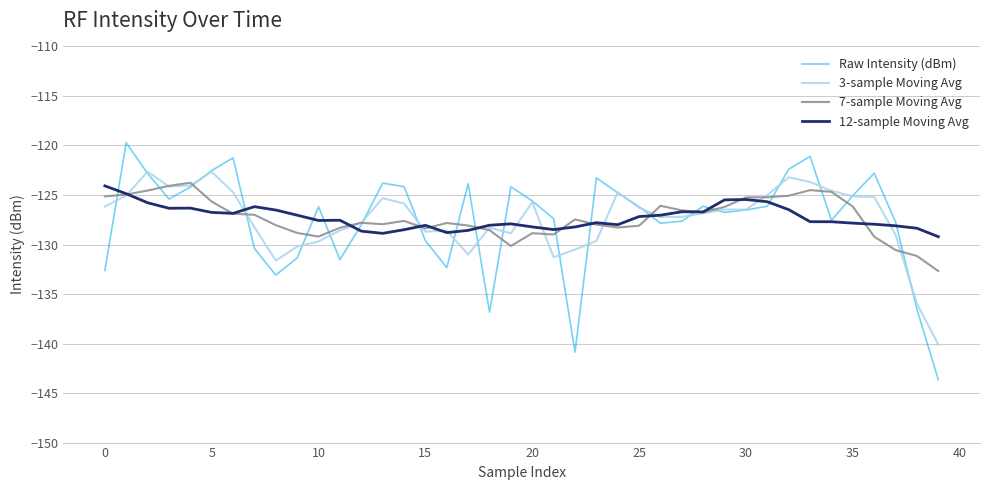

What is the minimum value shown in the chart?

-143.7